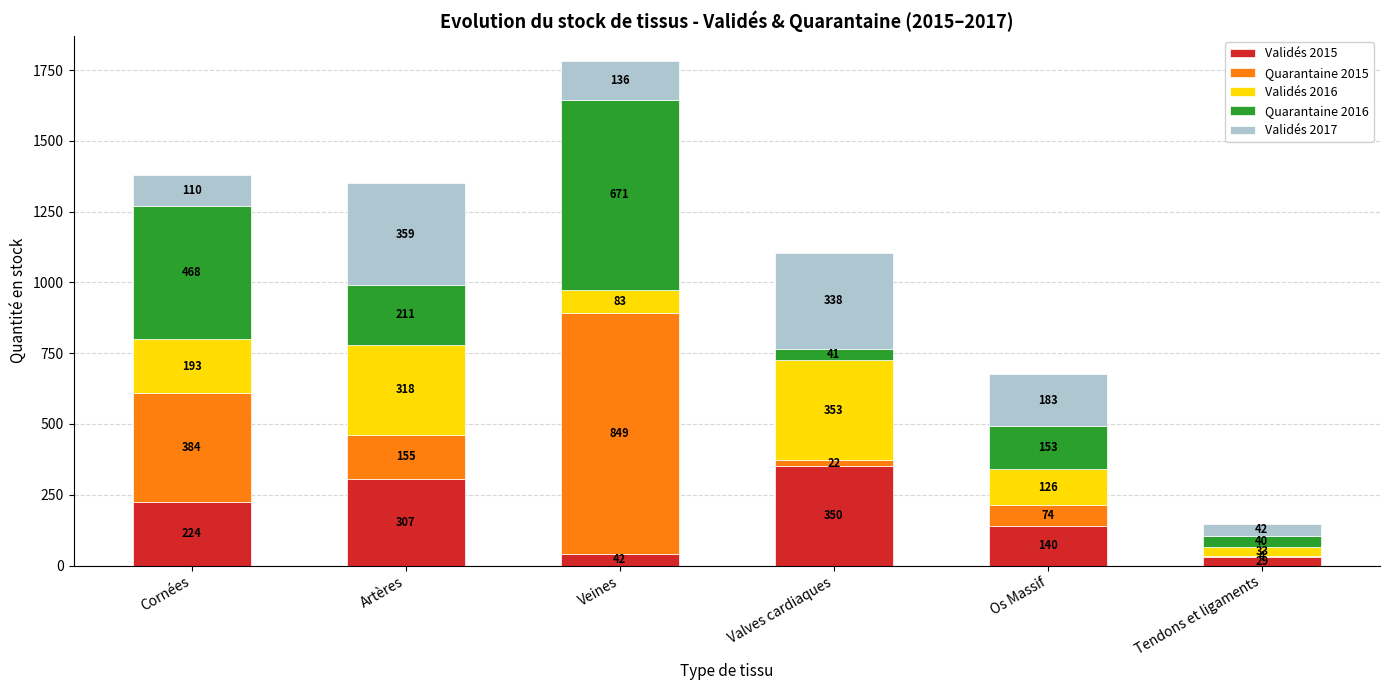

At which label does Validés 2015 reach its peak?

Valves cardiaques